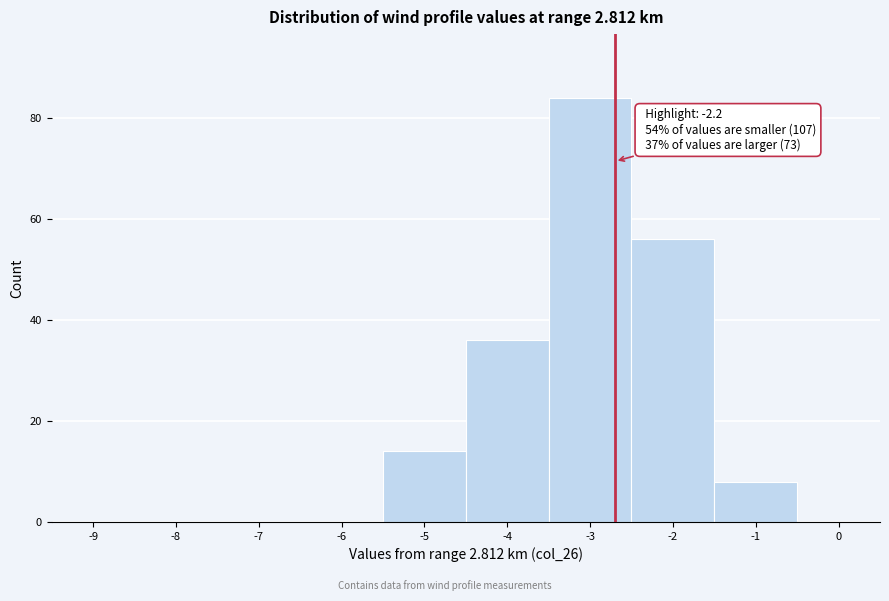

Reading left to right, transcribe all the data shown in this chart.

-9=0	-8=0	-7=0	-6=0	-5=14	-4=36	-3=84	-2=56	-1=8	0=0